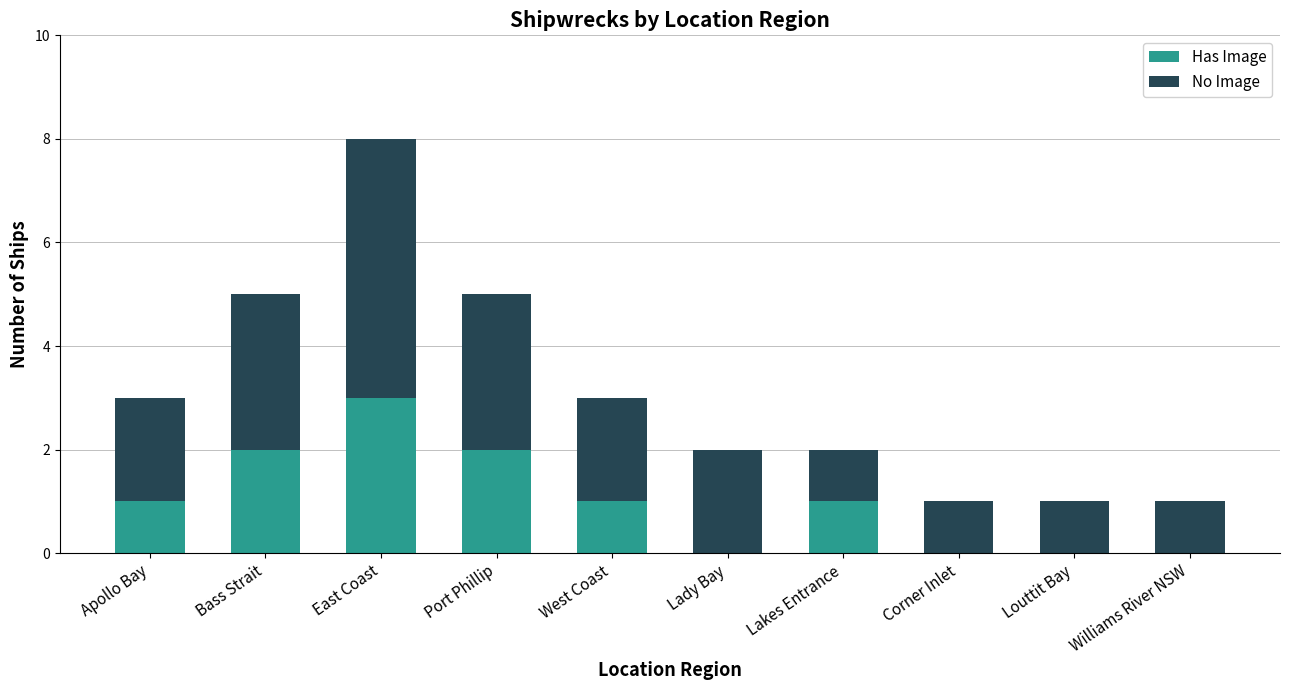

What is the sum of all Has Image values?

10